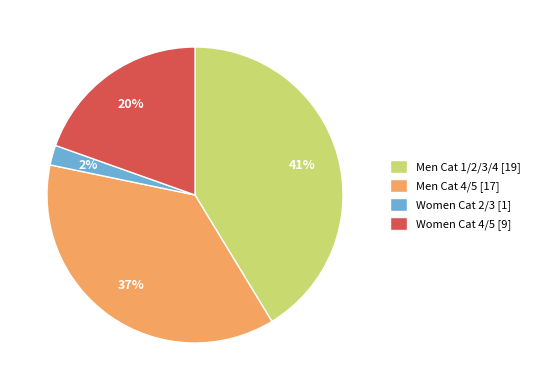

To the nearest percent, what is the difference between the Women Cat 2/3 and Men Cat 4/5 slice percentages?

35%